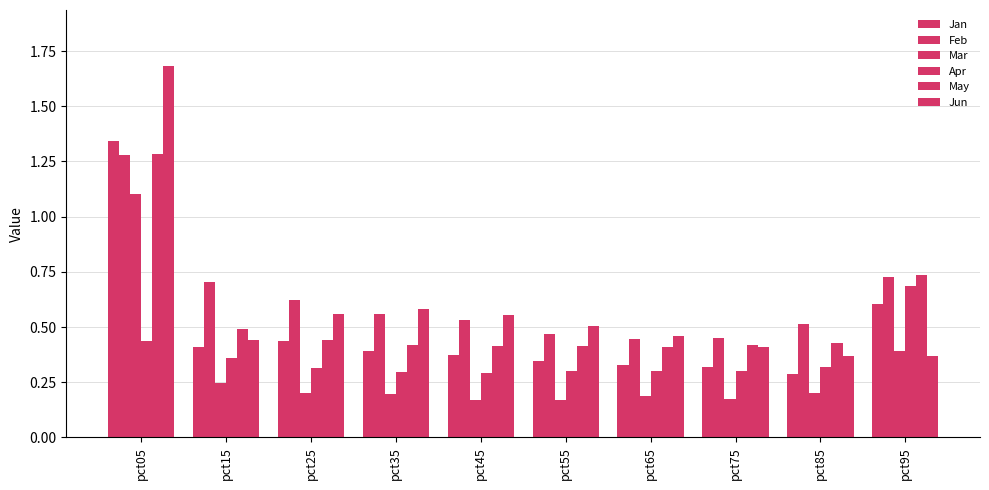

Does the chart contain any negative values?

No